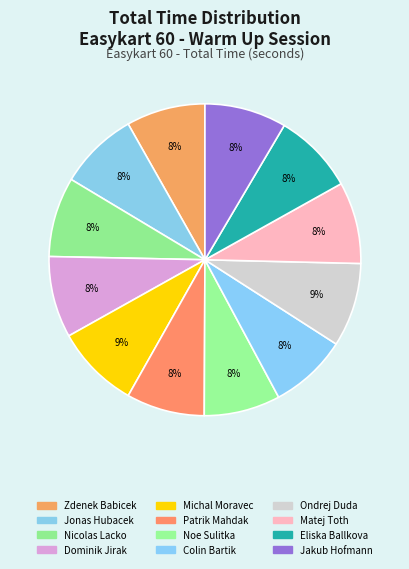

Count the number of slices in the pie.

12